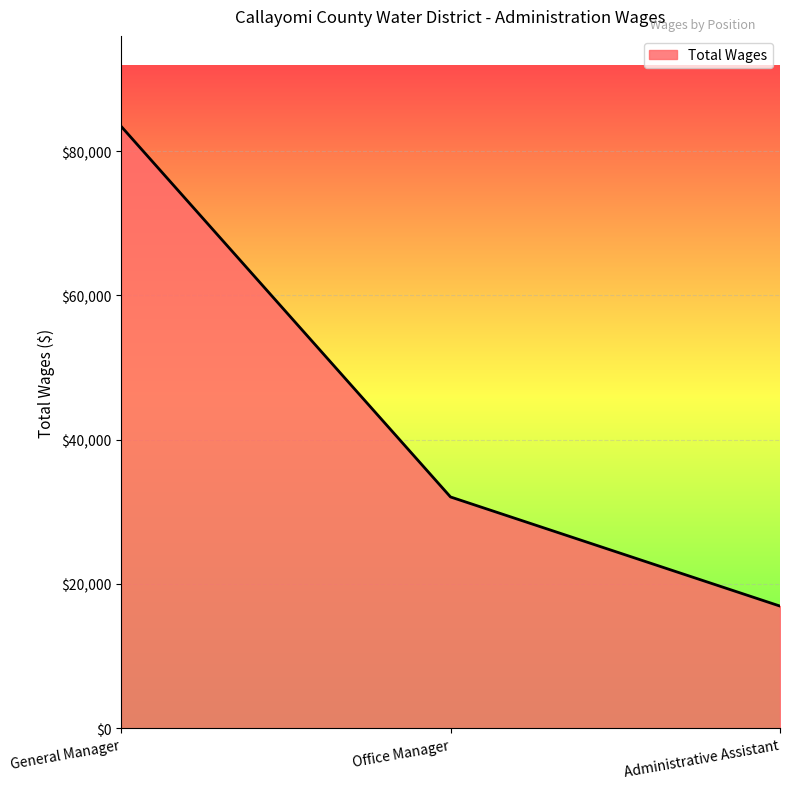

How many categories are shown in the chart?

3